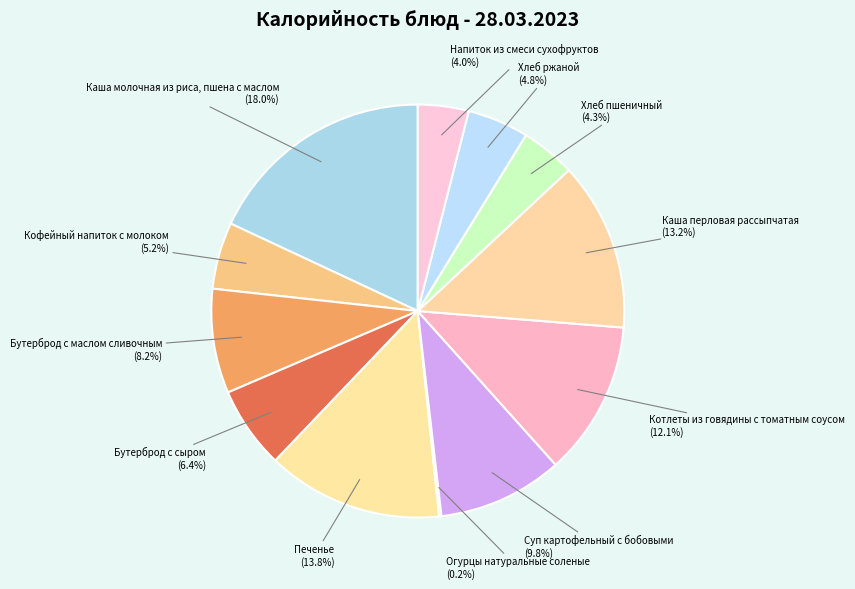

Is the sum of Бутерброд с сыром and Кофейный напиток с молоком greater than half?

No